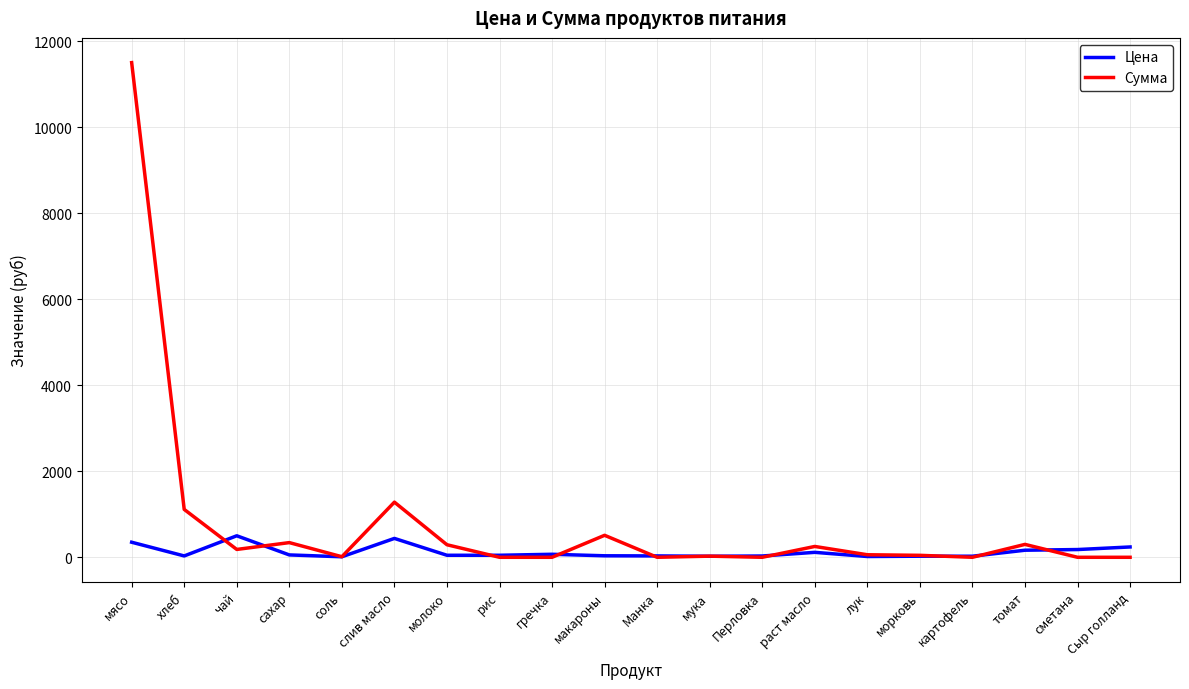

Which series has the widest spread of values?

Сумма